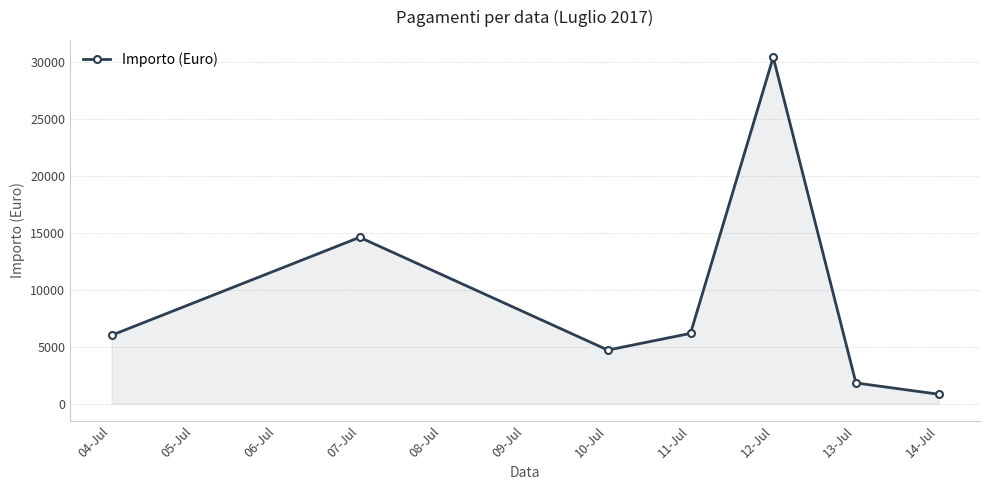

How many data points are less than 6000?

3